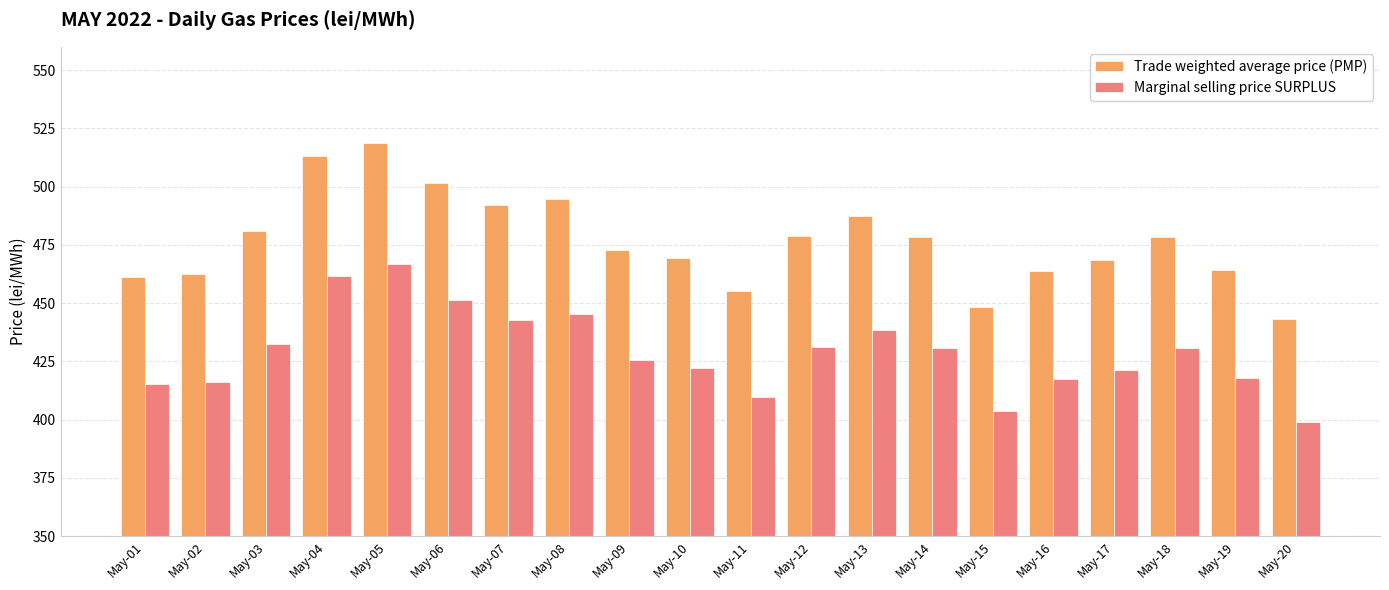

The value of Marginal selling price SURPLUS at May-01 is 666.0. True or false?

False